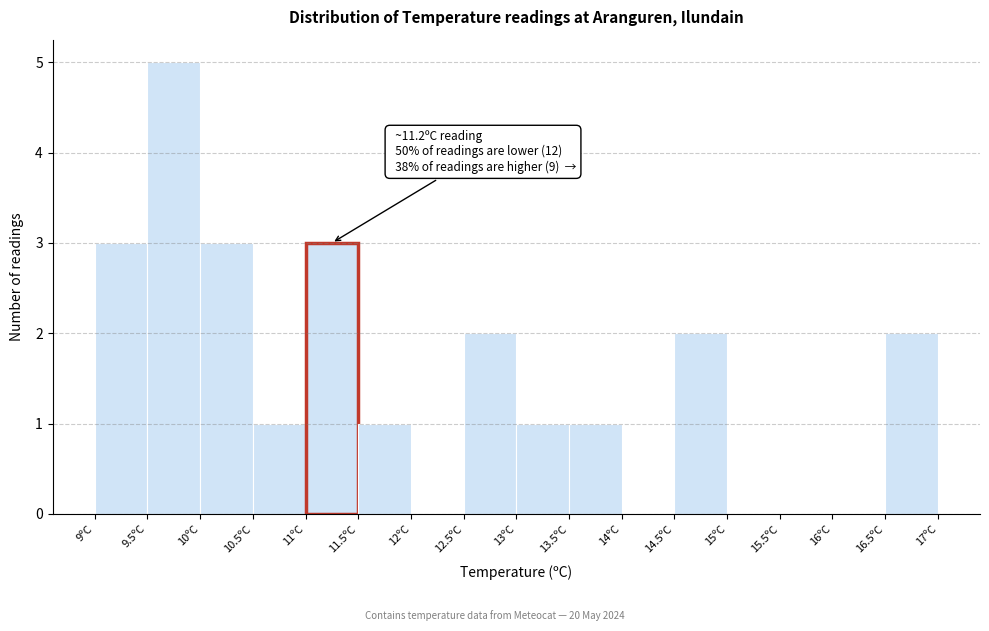

Which range on the x-axis has the tallest bar?

9.5 to 10.0